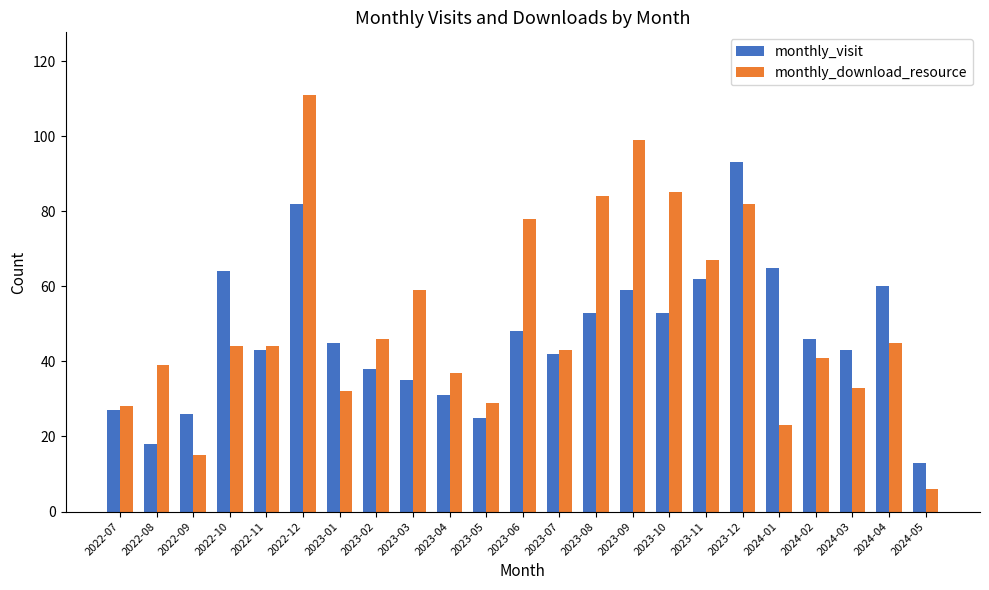

Does the chart contain stacked bars?

No